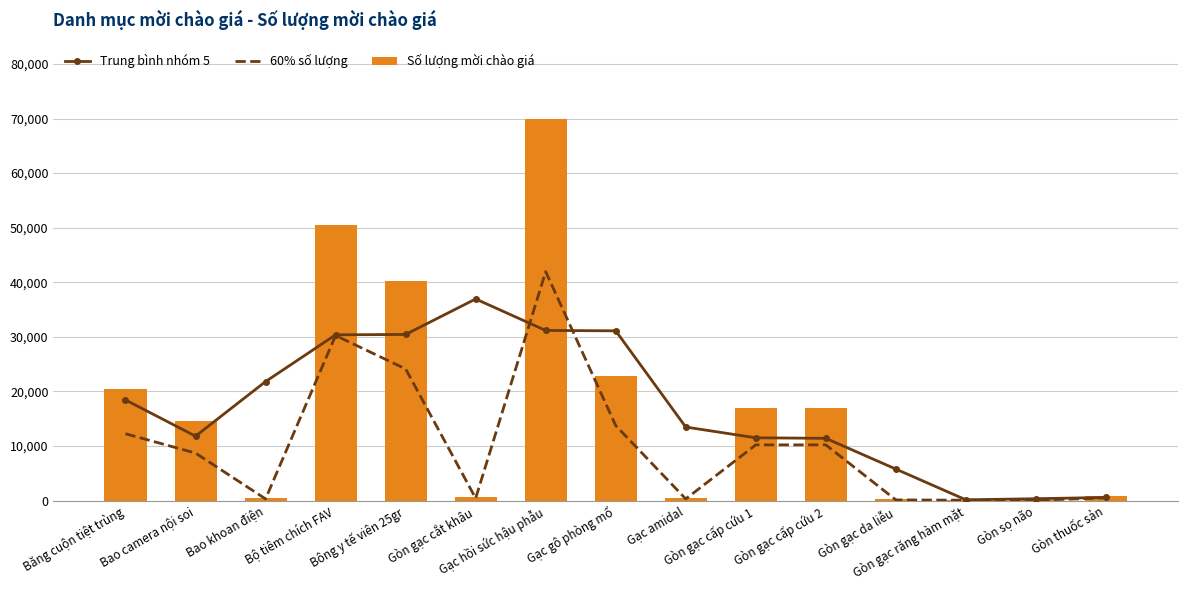

What is the smallest value displayed?

60.0